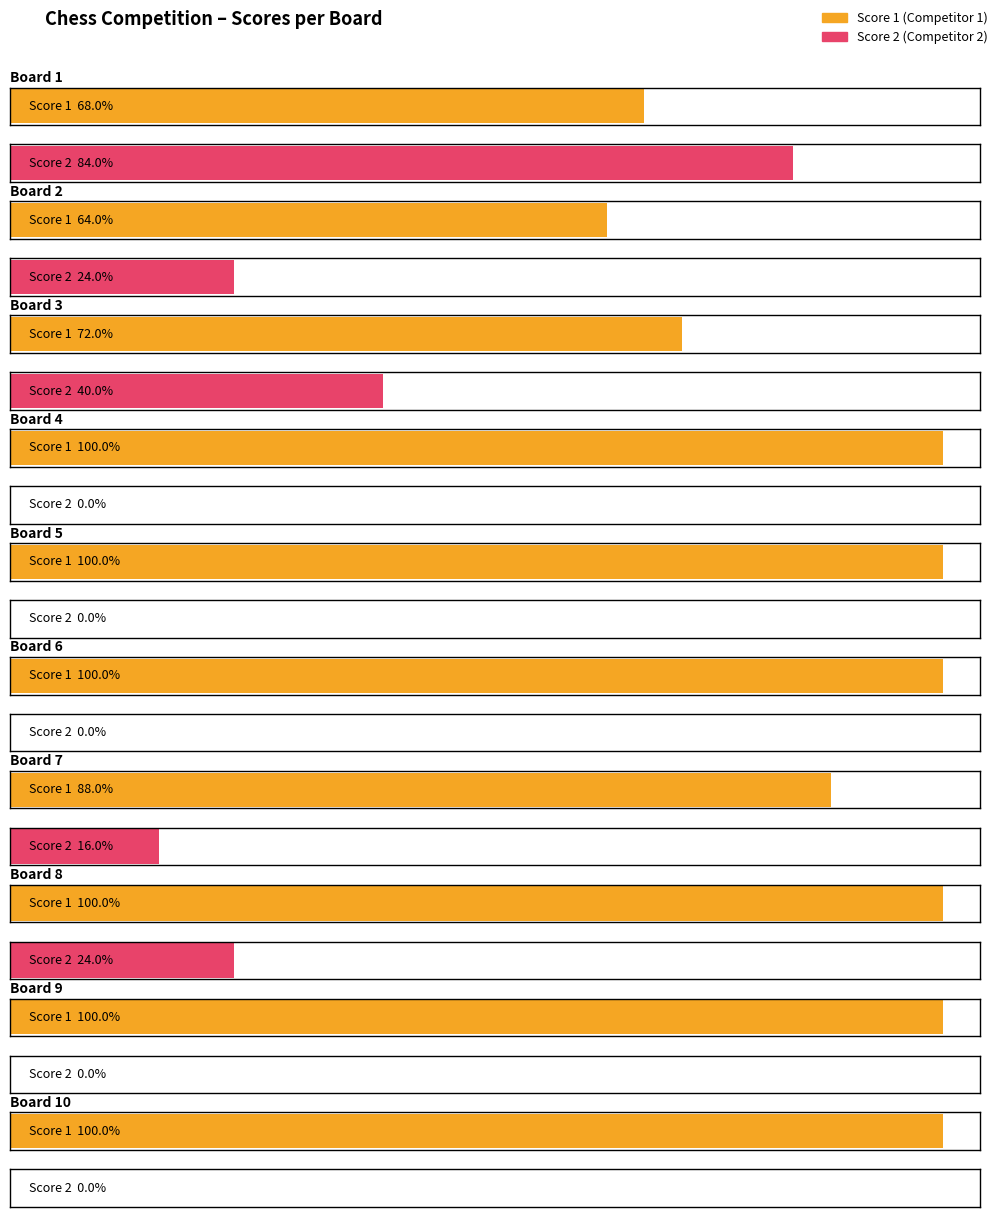

Rank the series at Board 10 from lowest to highest value.

Score 2, Score 1